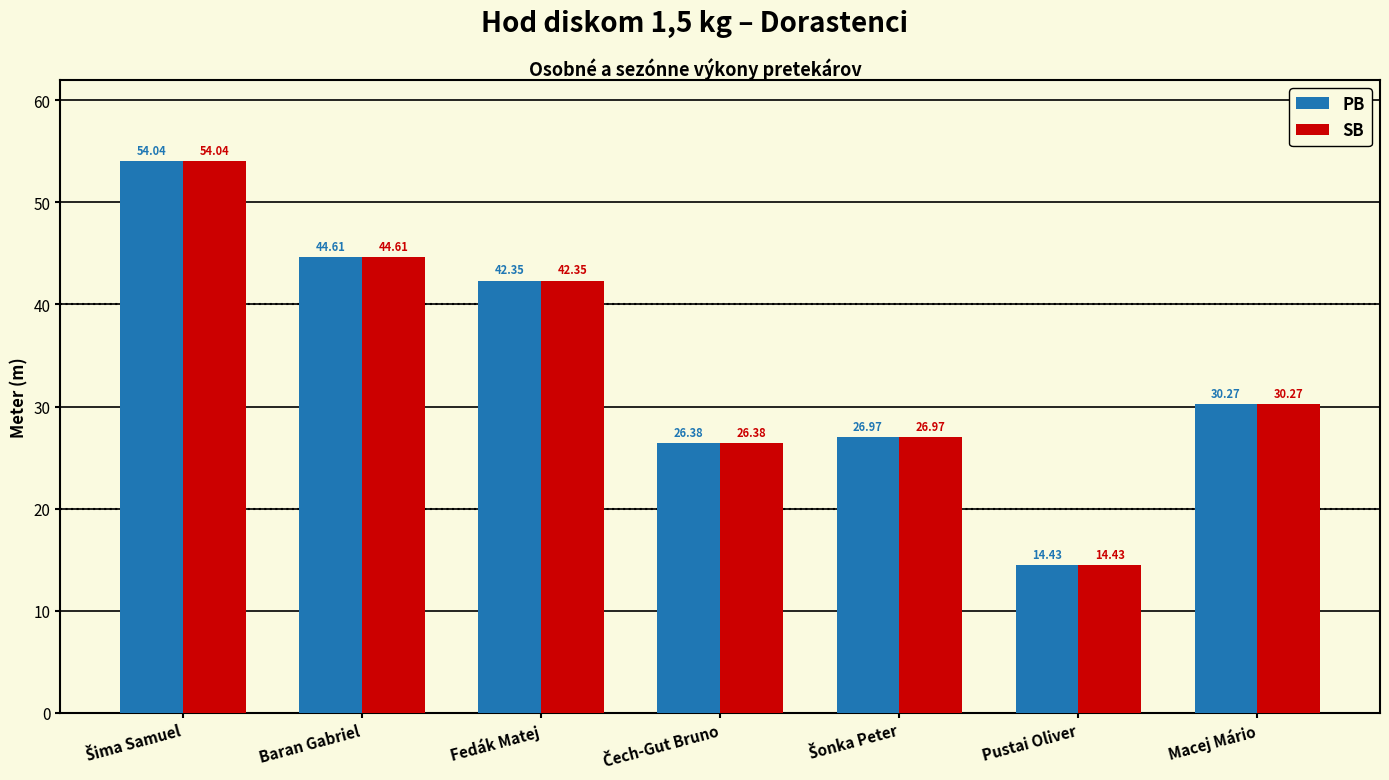

At which label is SB closest to 34?

Macej Mário